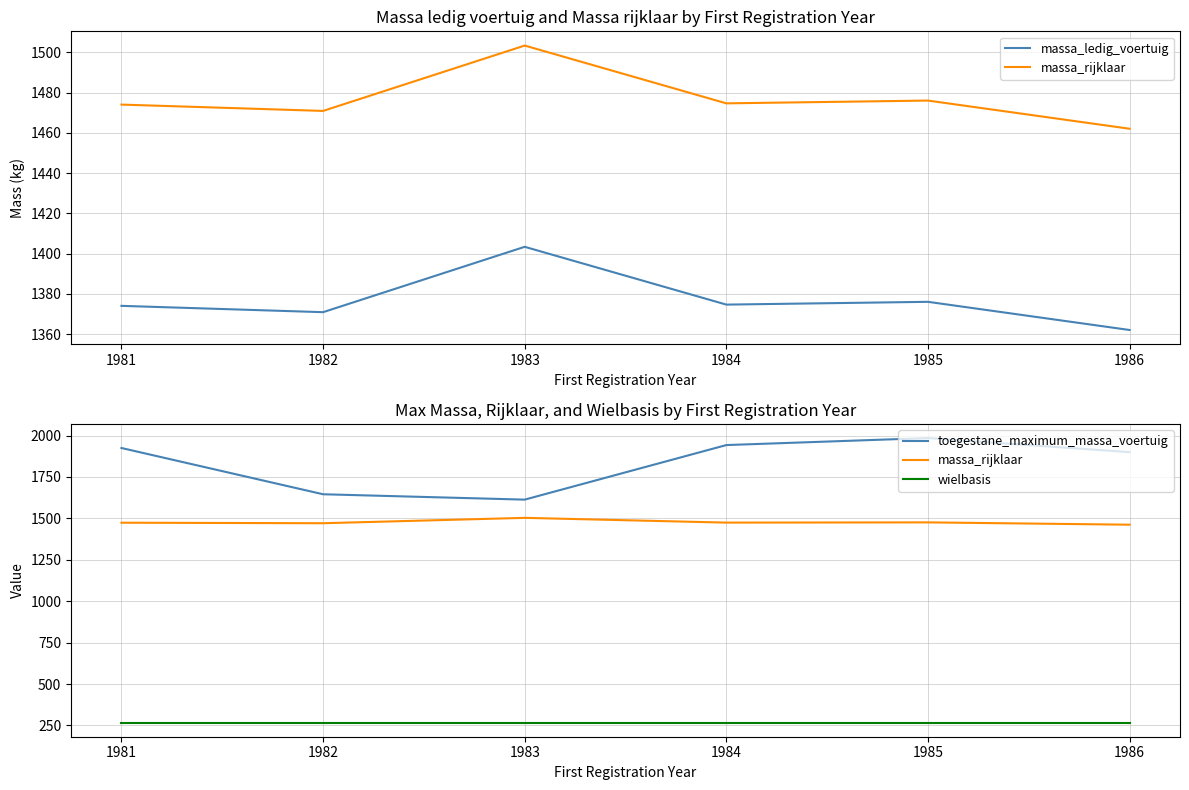

Rank the series by their maximum value, from lowest to highest.

wielbasis, massa_ledig_voertuig, massa_rijklaar, toegestane_maximum_massa_voertuig